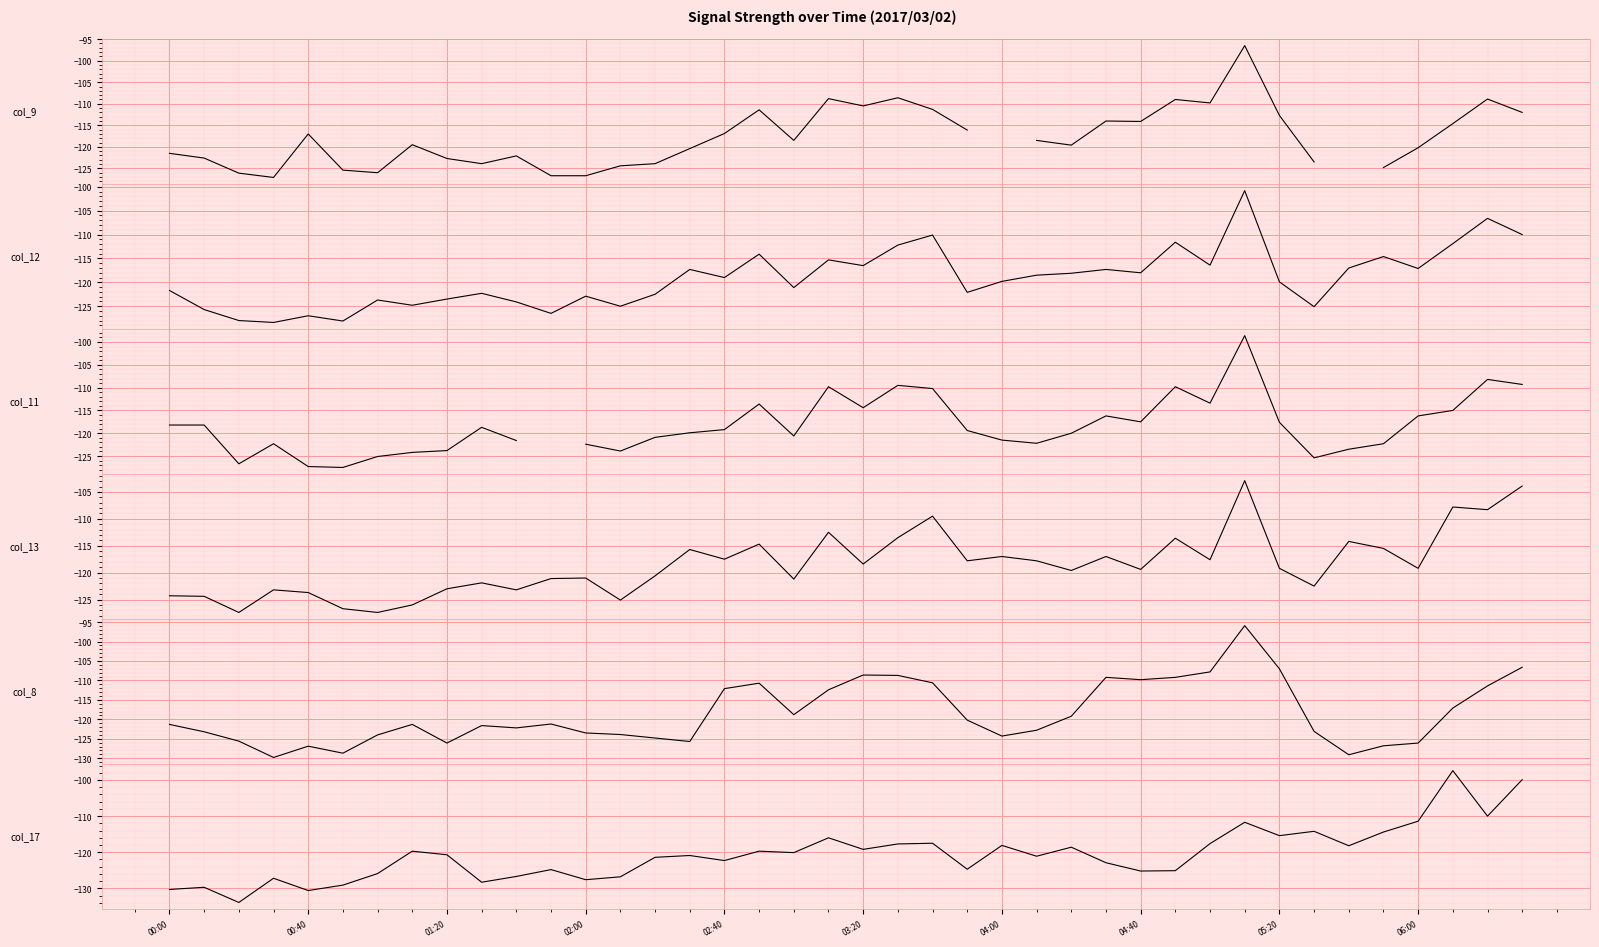

Count the number of categories in the chart.

40